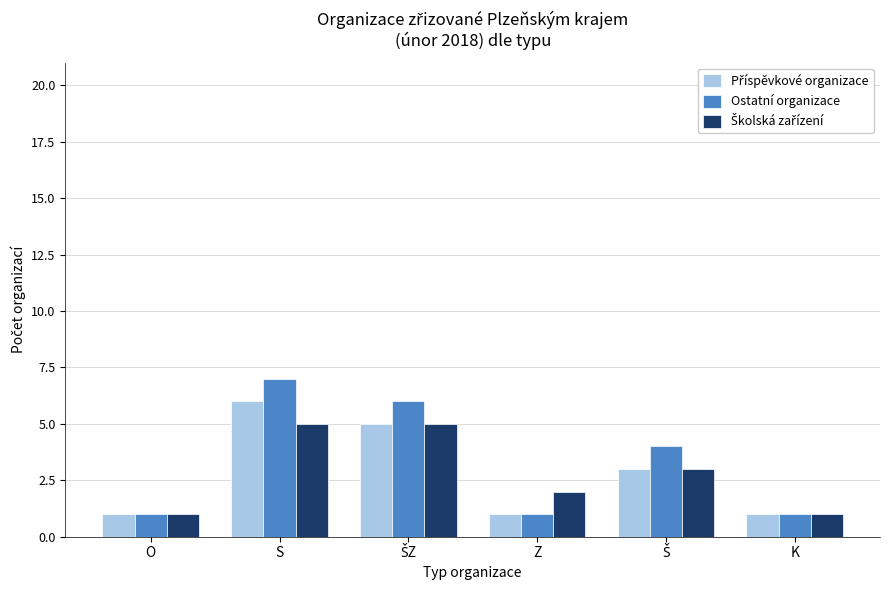

What is the difference between the Ostatní organizace values at K and S?

6